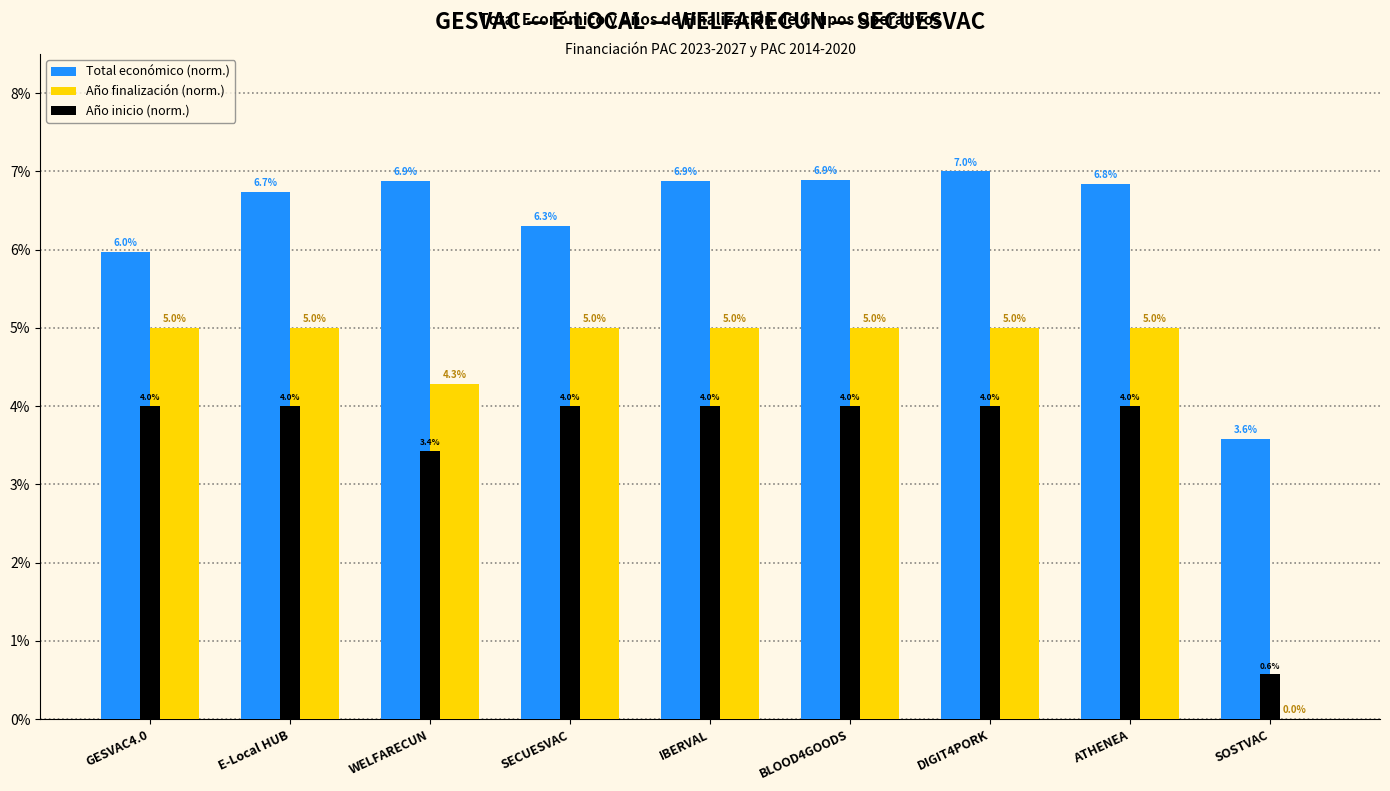

Where is Total económico (norm.) nearest to the value 5?

GESVAC4.0